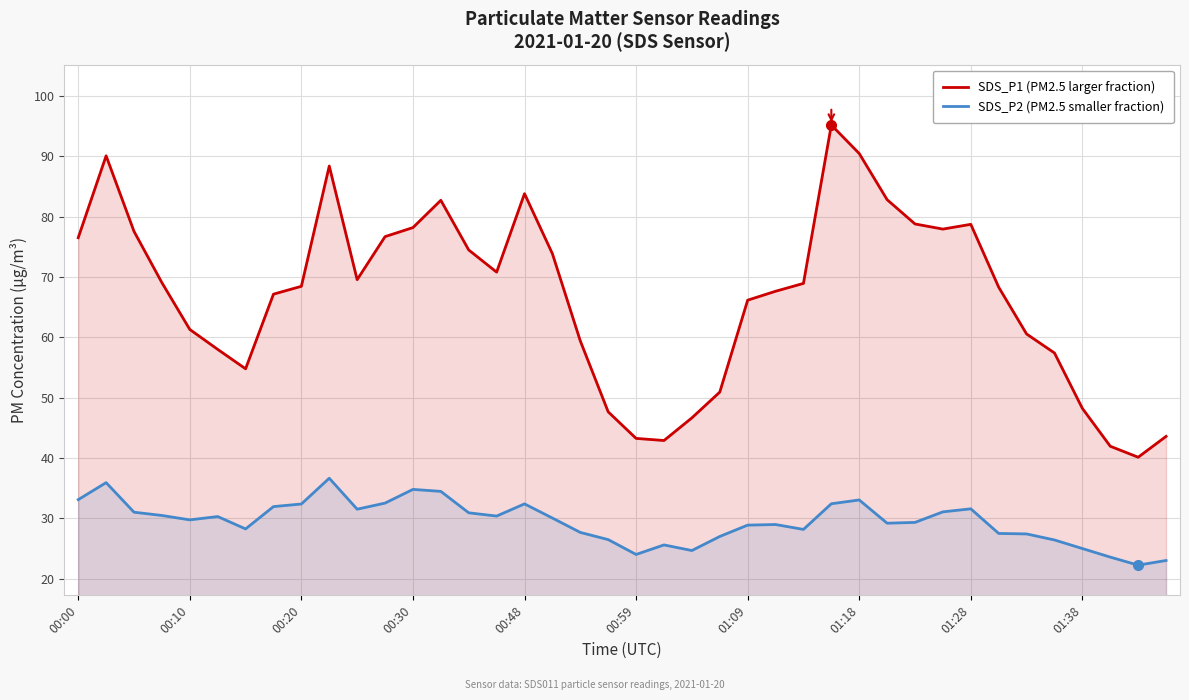

True or false: SDS_P2 (PM2.5 smaller fraction) has a value of 30.9 at 14.

True